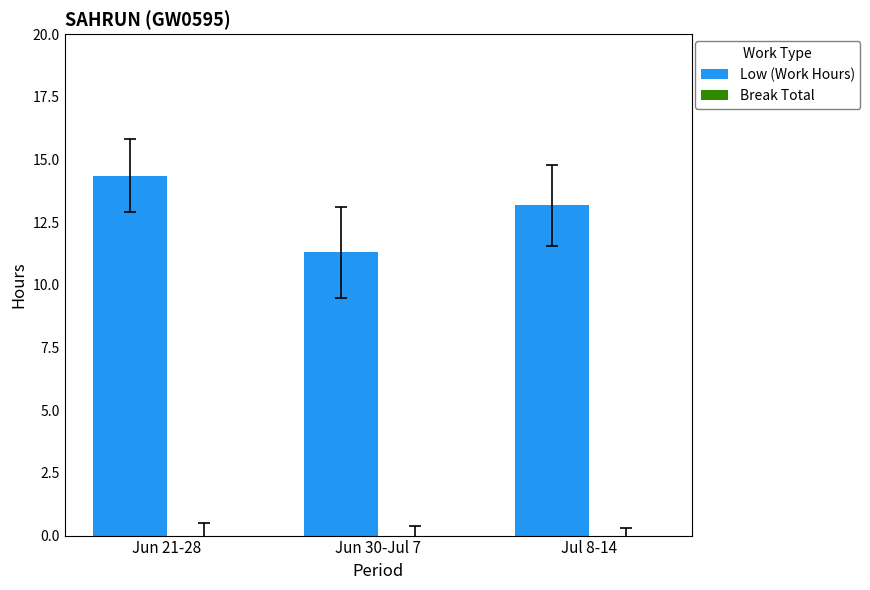

What is the label of the 3rd bar from the left?

Jul 8-14